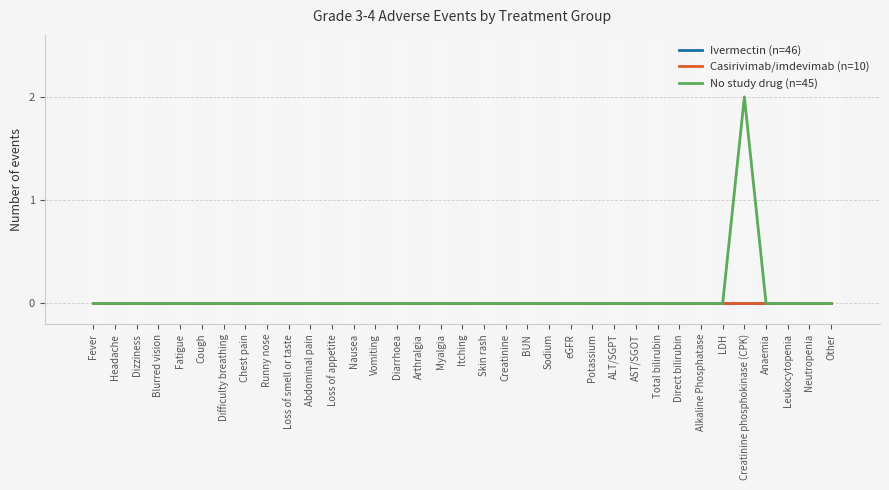

At Direct bilirubin, list the series in order from smallest to largest.

Ivermectin (n=46), Casirivimab/imdevimab (n=10), No study drug (n=45)